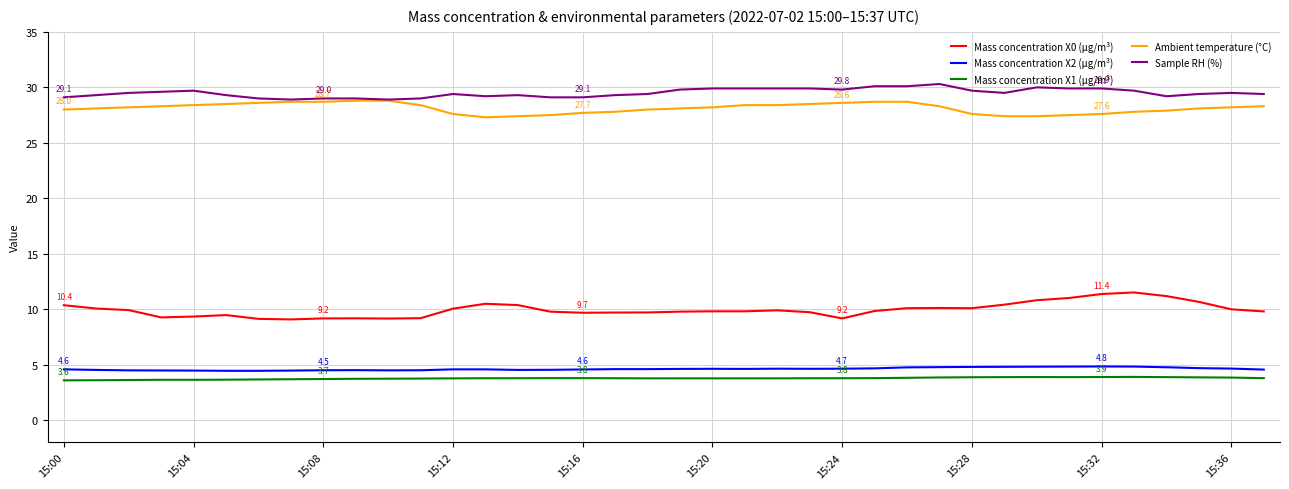

Which series has the largest range (max minus min)?

Mass concentration X0 (μg/m³)